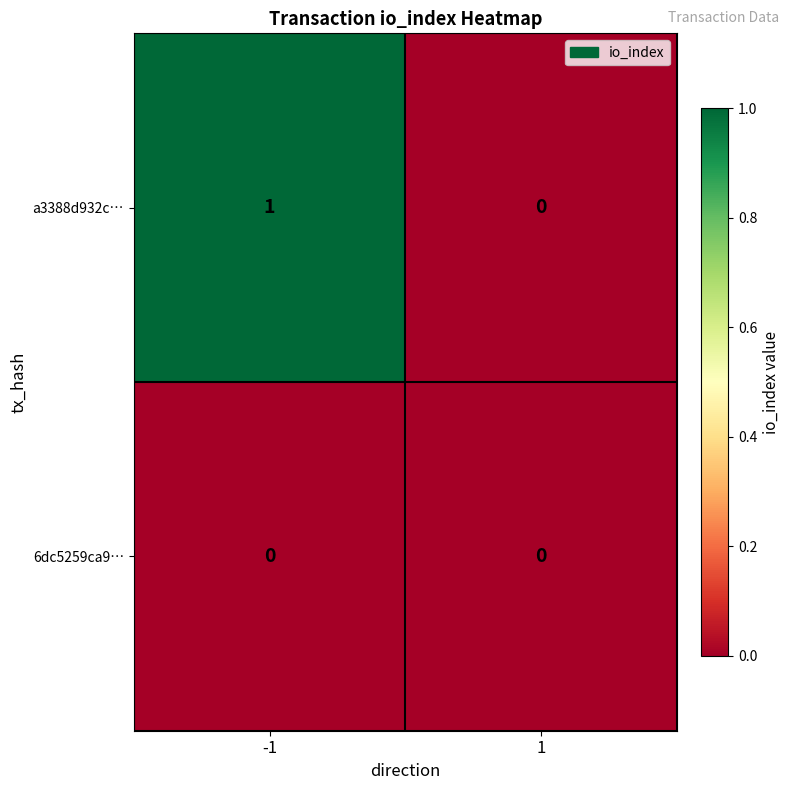

List the series in order of their peak value, lowest first.

6dc5259ca9…, a3388d932c…